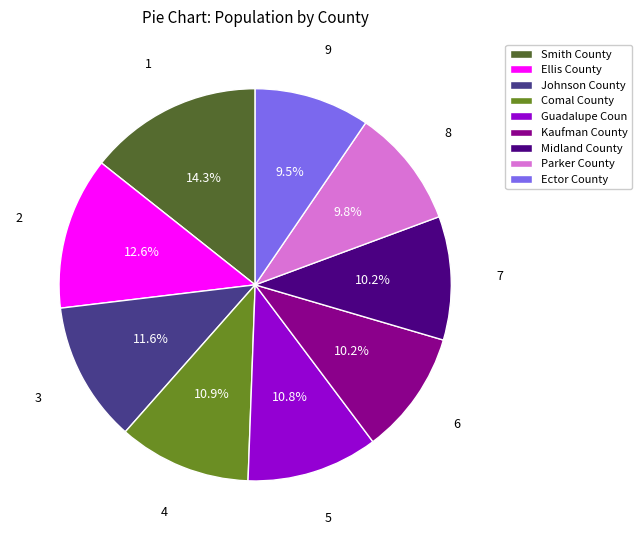

How many segments does this pie chart have?

9